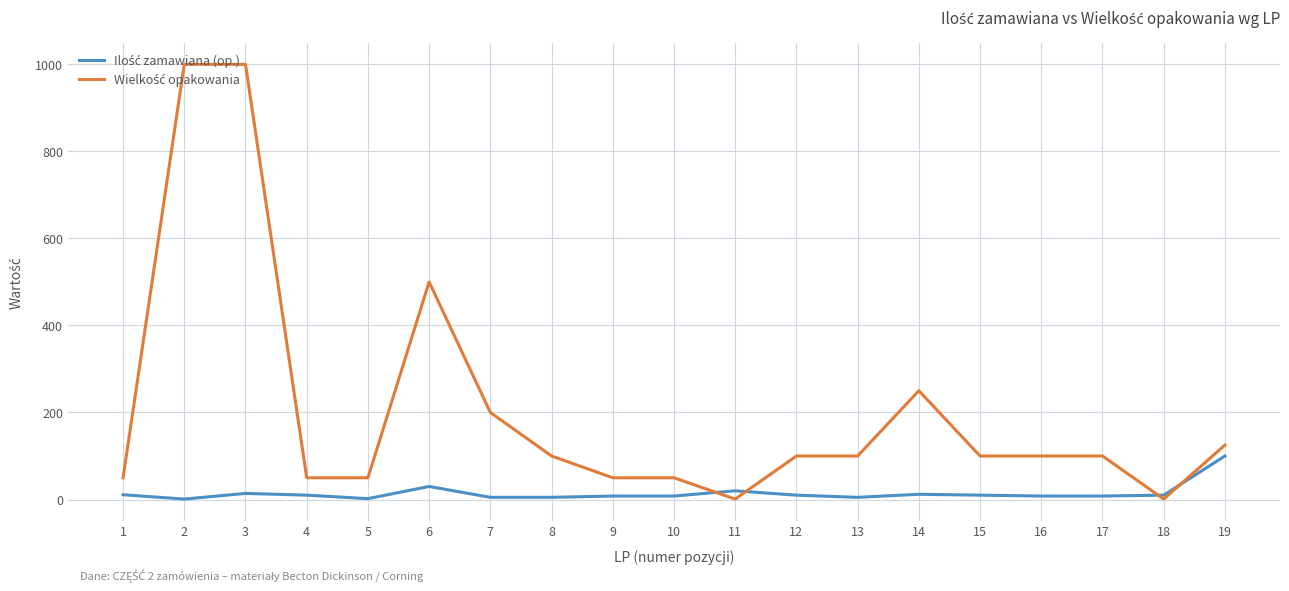

Count the number of categories in the chart.

19